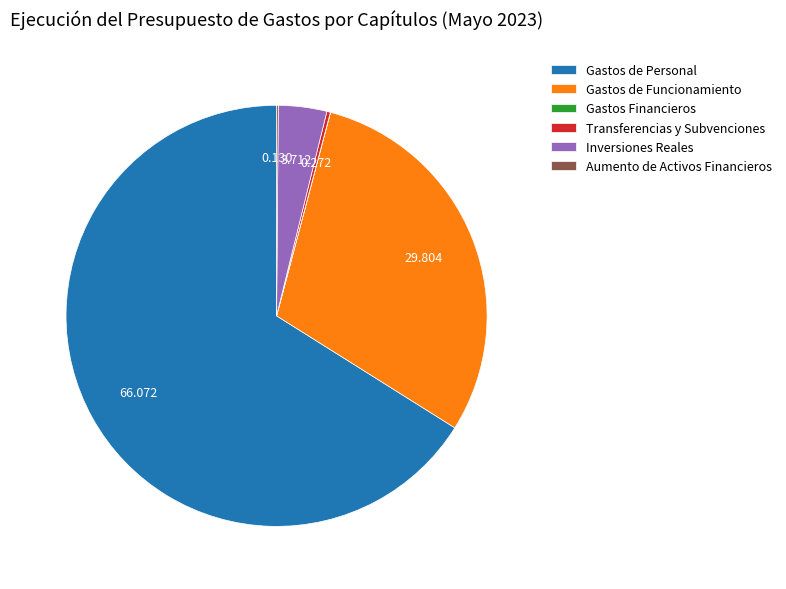

Combined, do Inversiones Reales and Gastos de Funcionamiento account for over 50%?

No